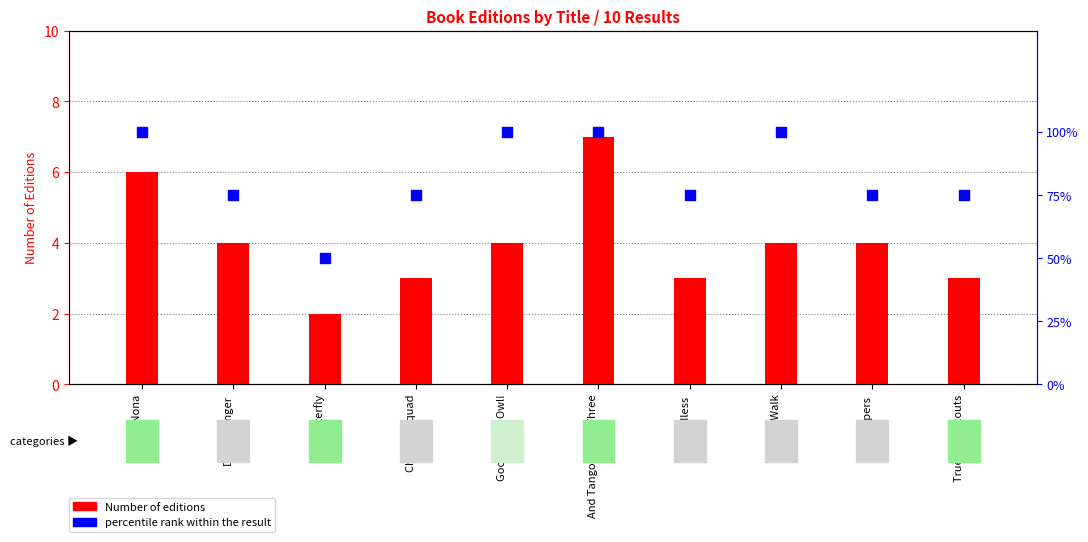

Which series has the largest Y range (max minus min)?

percentile rank within the result